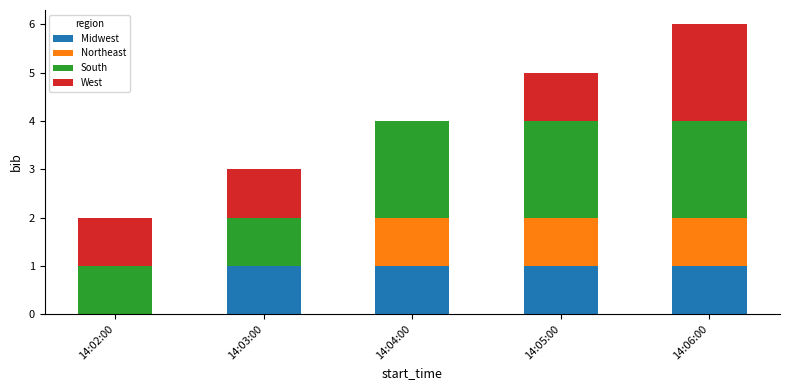

Is it true that Midwest equals 1 at 14:06:00?

True